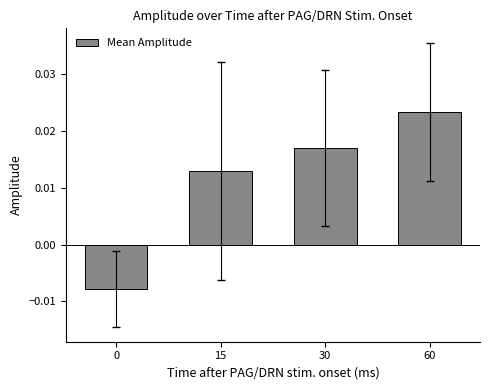

Between 30 and 0, which is larger?

30